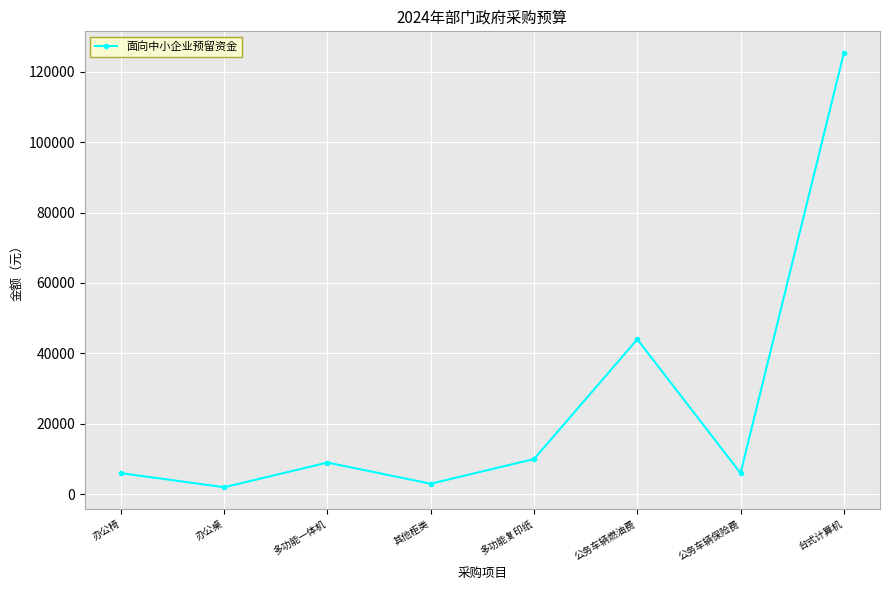

Does the chart display data point markers on the line(s)?

Yes